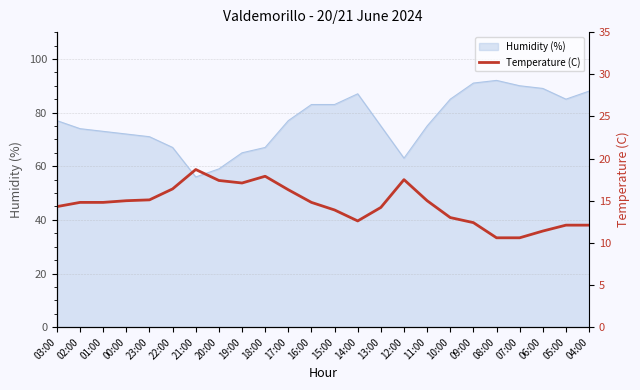

List the labels in order of value, largest first.

21:00, 18:00, 12:00, 20:00, 19:00, 22:00, 17:00, 23:00, 00:00, 11:00, 02:00, 01:00, 16:00, 03:00, 13:00, 15:00, 10:00, 14:00, 09:00, 05:00, 04:00, 06:00, 08:00, 07:00